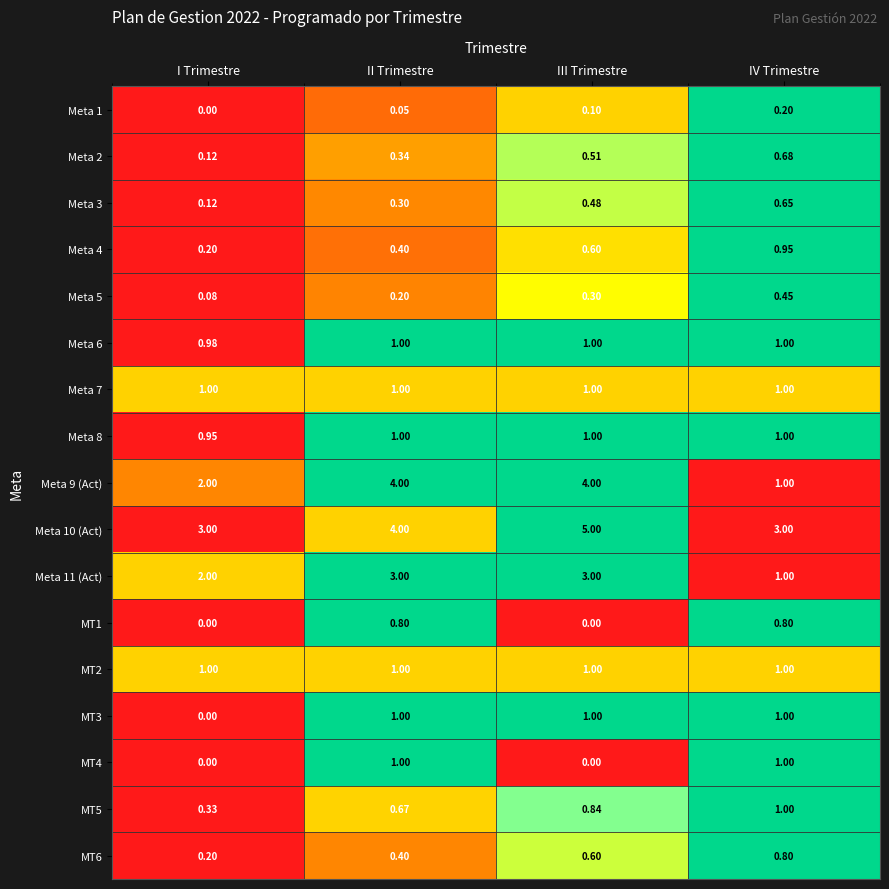

At which category is the sum across all series the highest?

III Trimestre